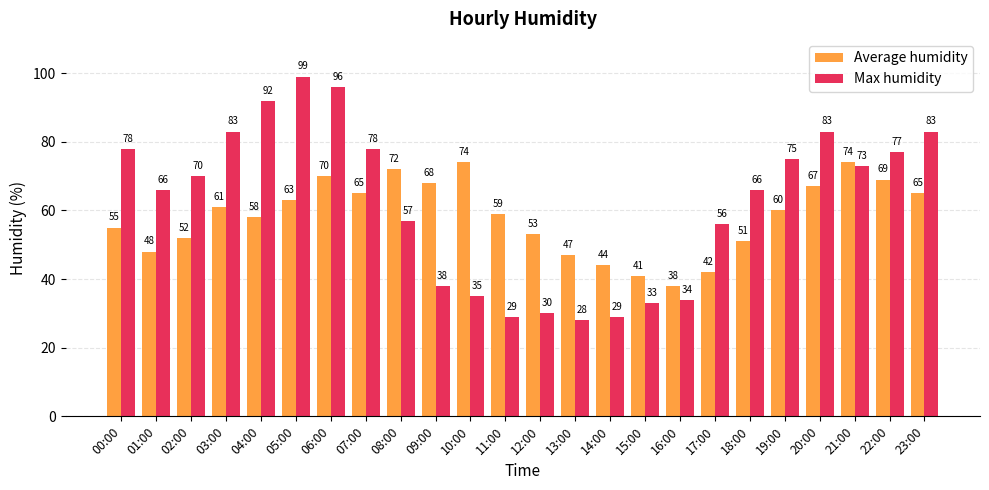

Where does the Average humidity series first go above 60?

03:00